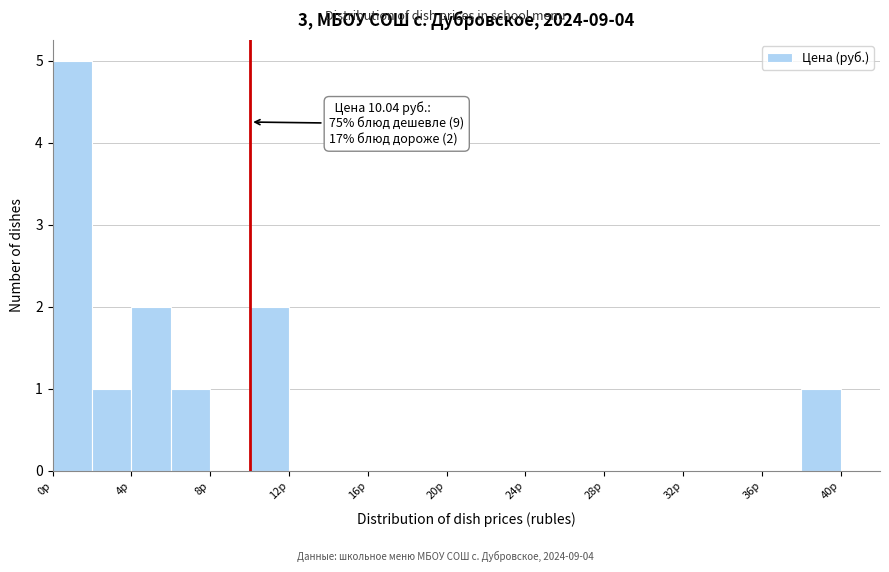

Over which range of the x-axis is the bar tallest?

0 to 2